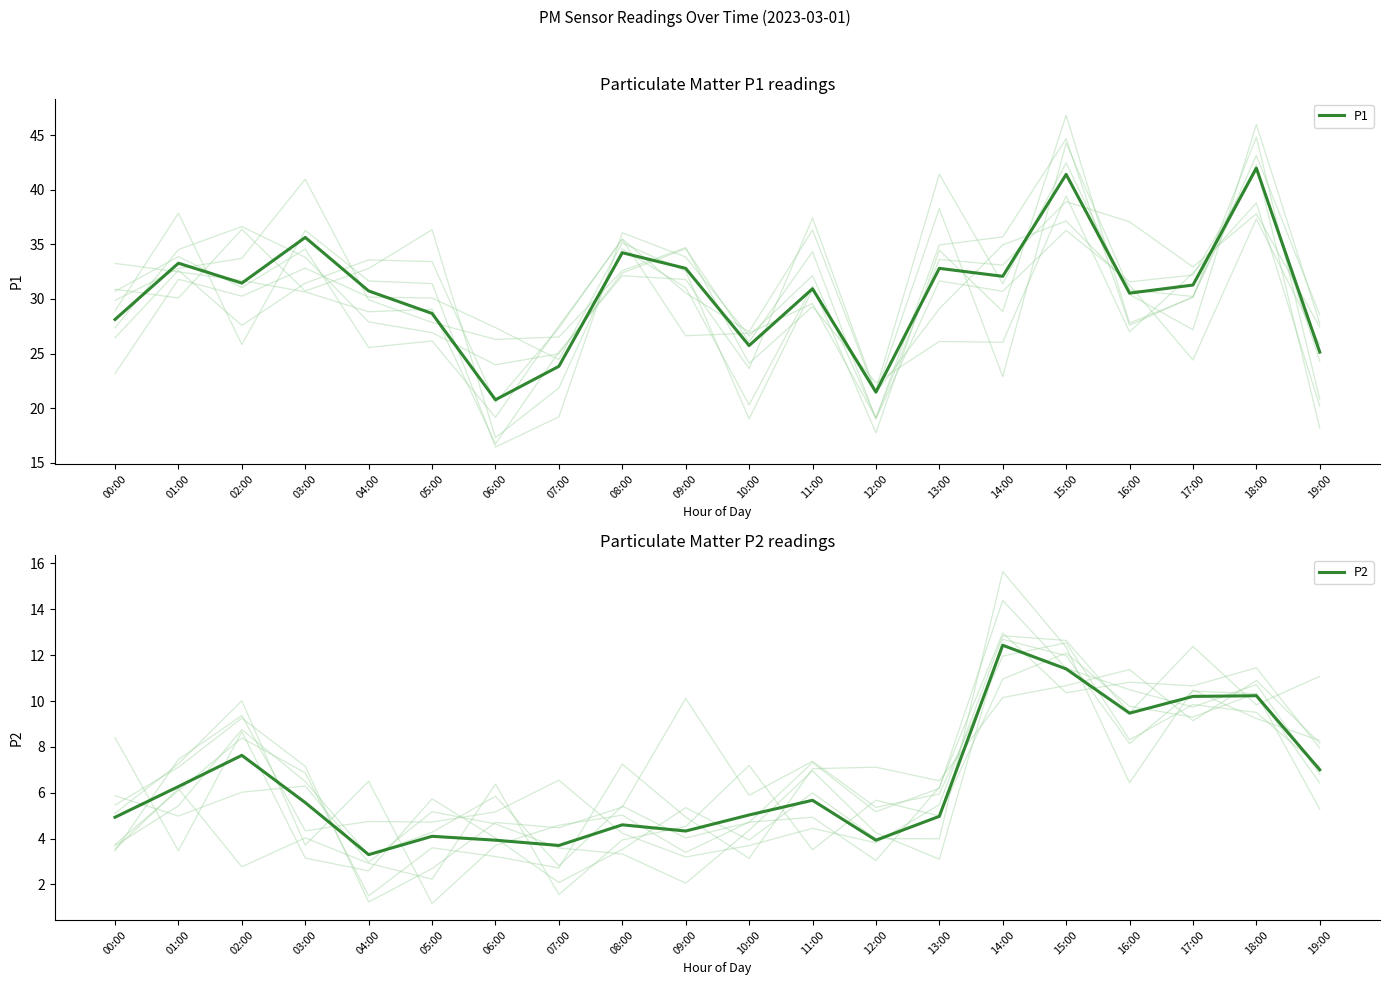

True or false: P1 has more than 0 points higher than both neighbors.

True